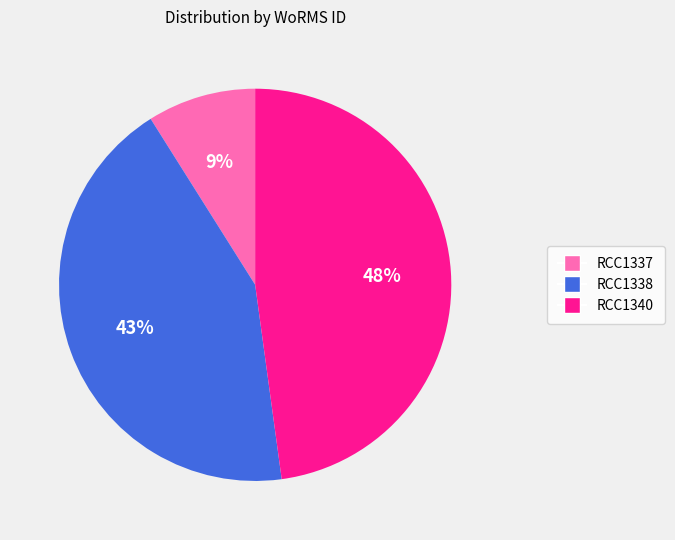

To the nearest percent, what portion does RCC1340 represent?

48%